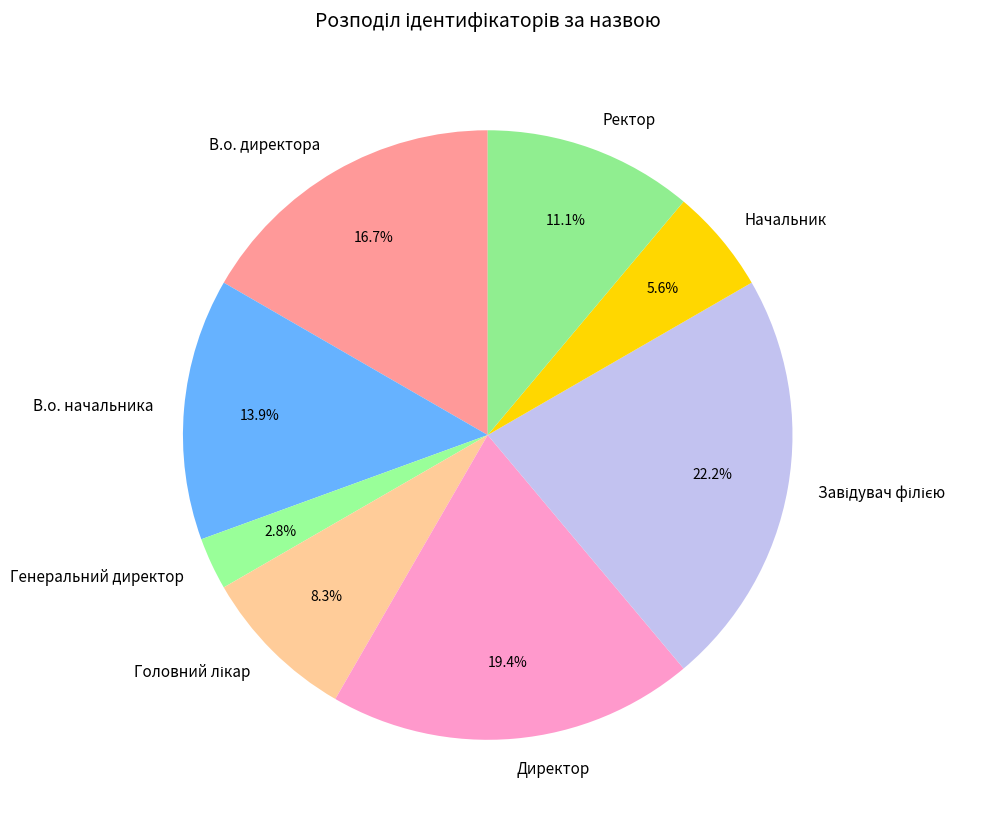

What percentage is the Генеральний директор slice, to the nearest percent?

3%